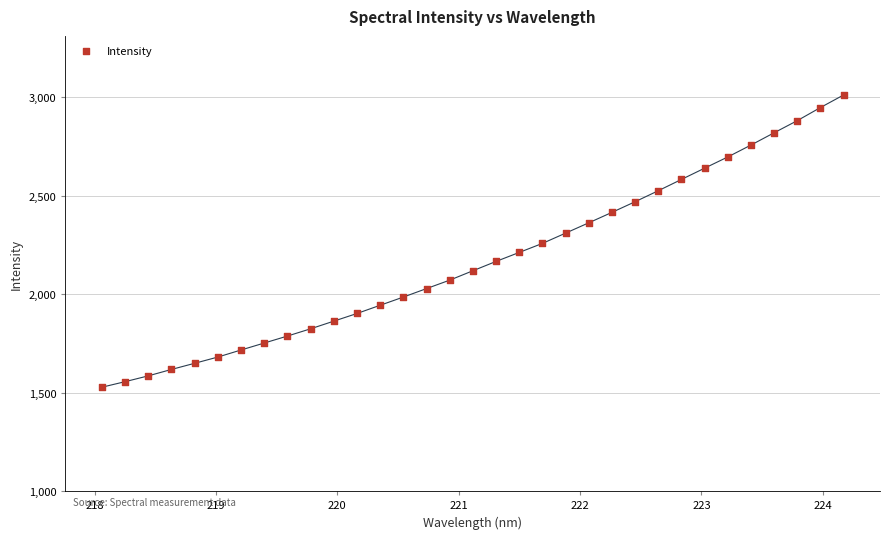

What is the range of X values (max minus min)?

6.1